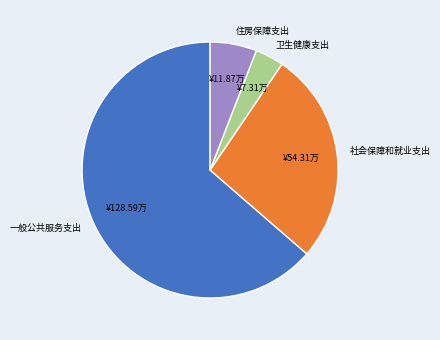

Which has a higher value, 社会保障和就业支出 or 一般公共服务支出?

一般公共服务支出